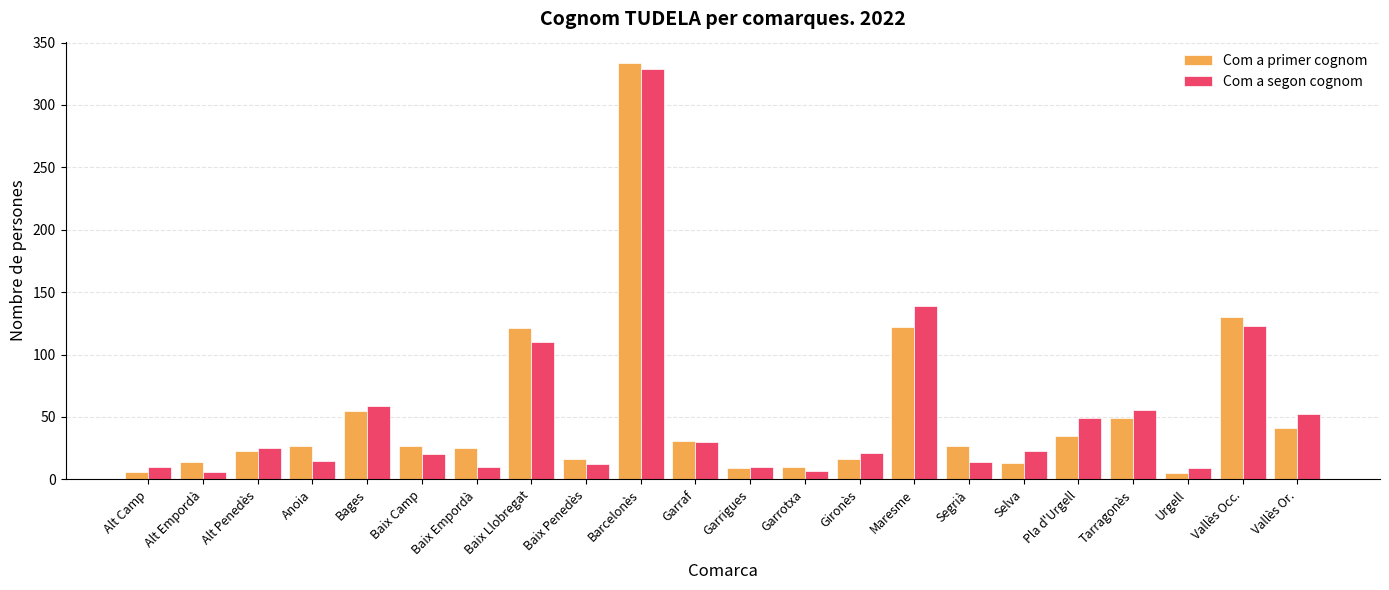

At which category is the sum across all series the highest?

Barcelonès